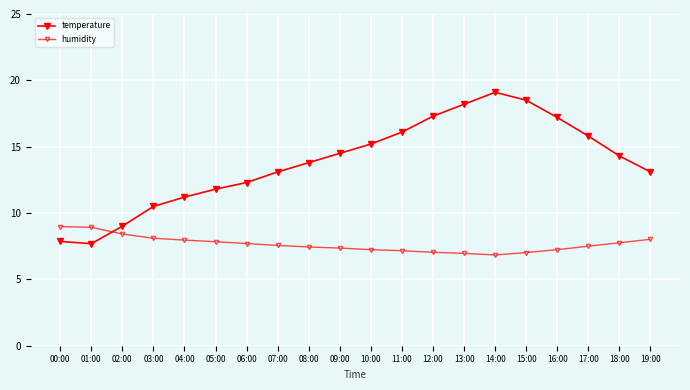

At which category does the chart reach its minimum across all series?

14:00